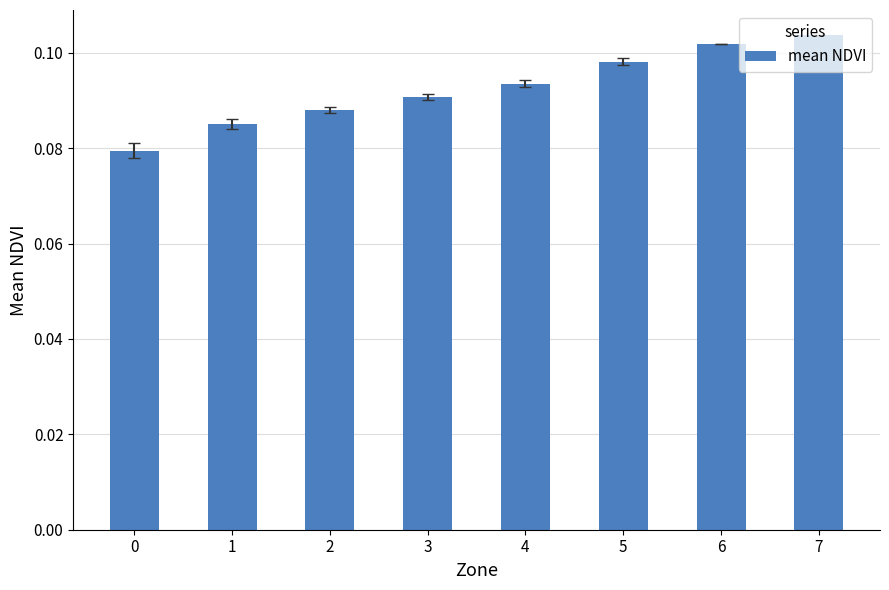

List the labels in order of value, largest first.

7, 6, 5, 4, 3, 2, 1, 0